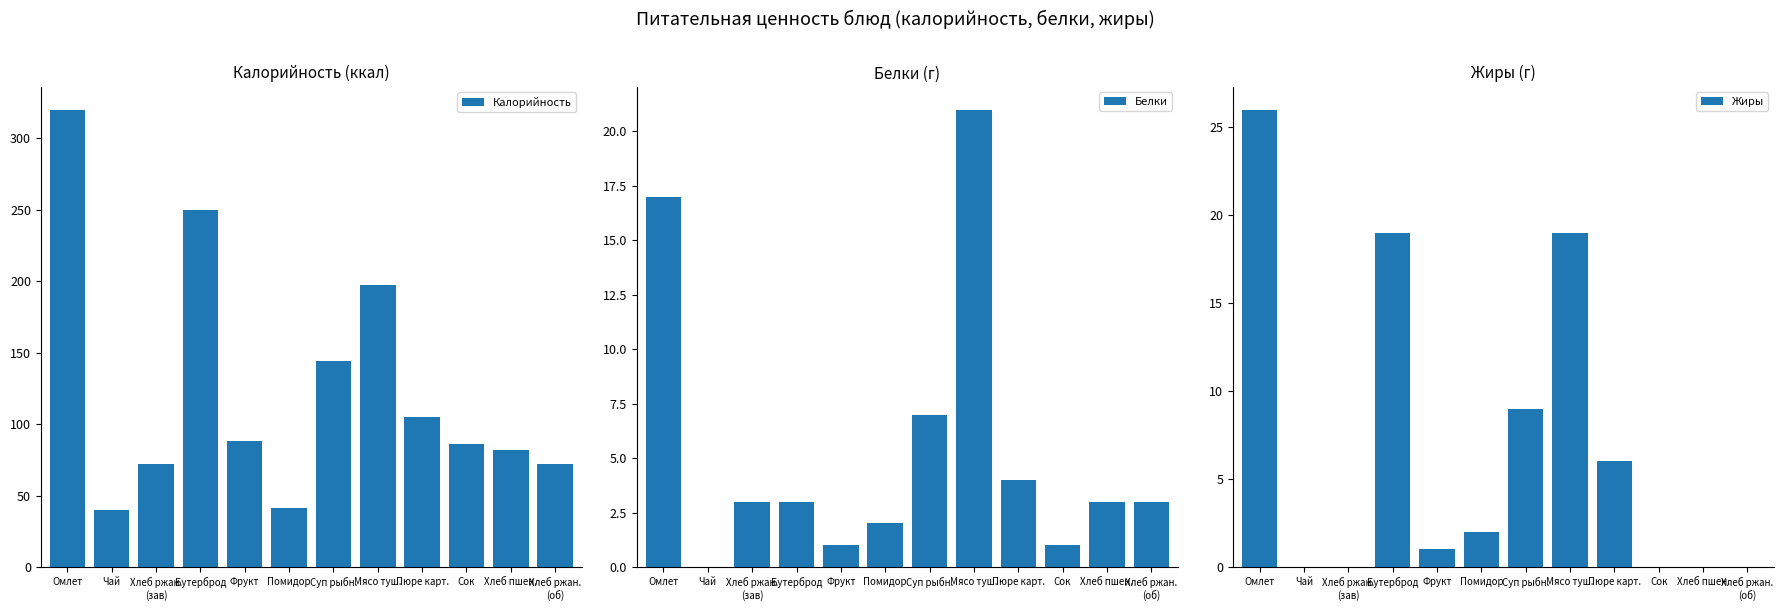

Where is Белки nearest to the value 10?

Суп рыбн.